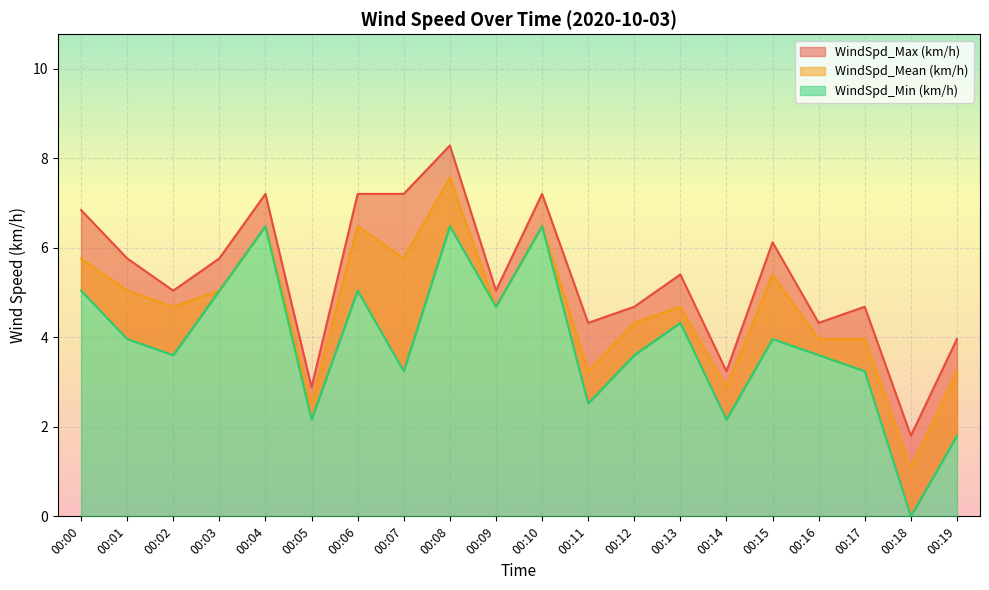

At which label is WindSpd_Min (km/h) closest to 3?

00:07